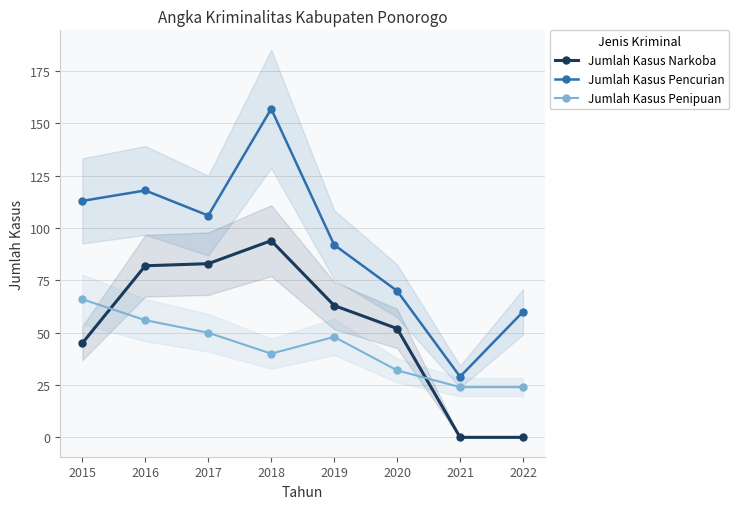

What is the total value across all series at 2018?

291